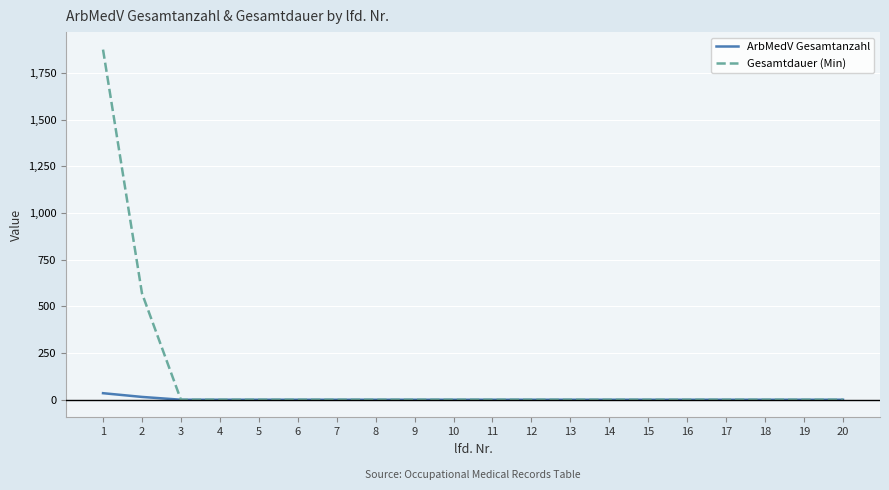

Which series has the largest total across all categories?

Gesamtdauer (Min)